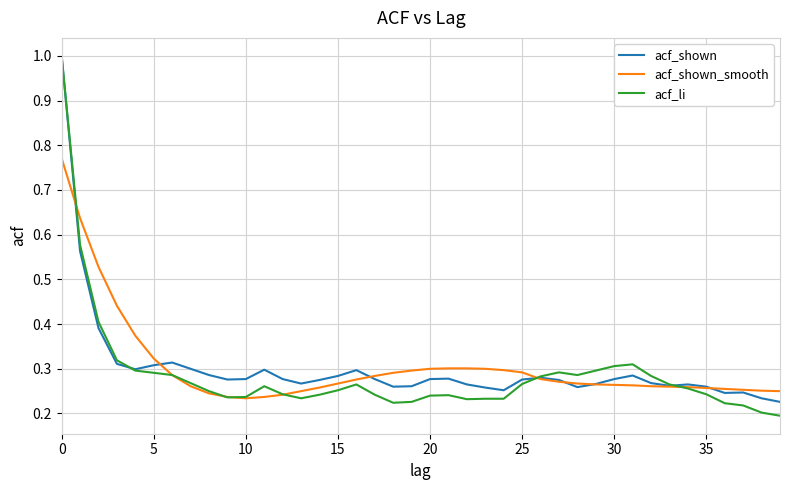

Which series has the widest spread of values?

acf_li